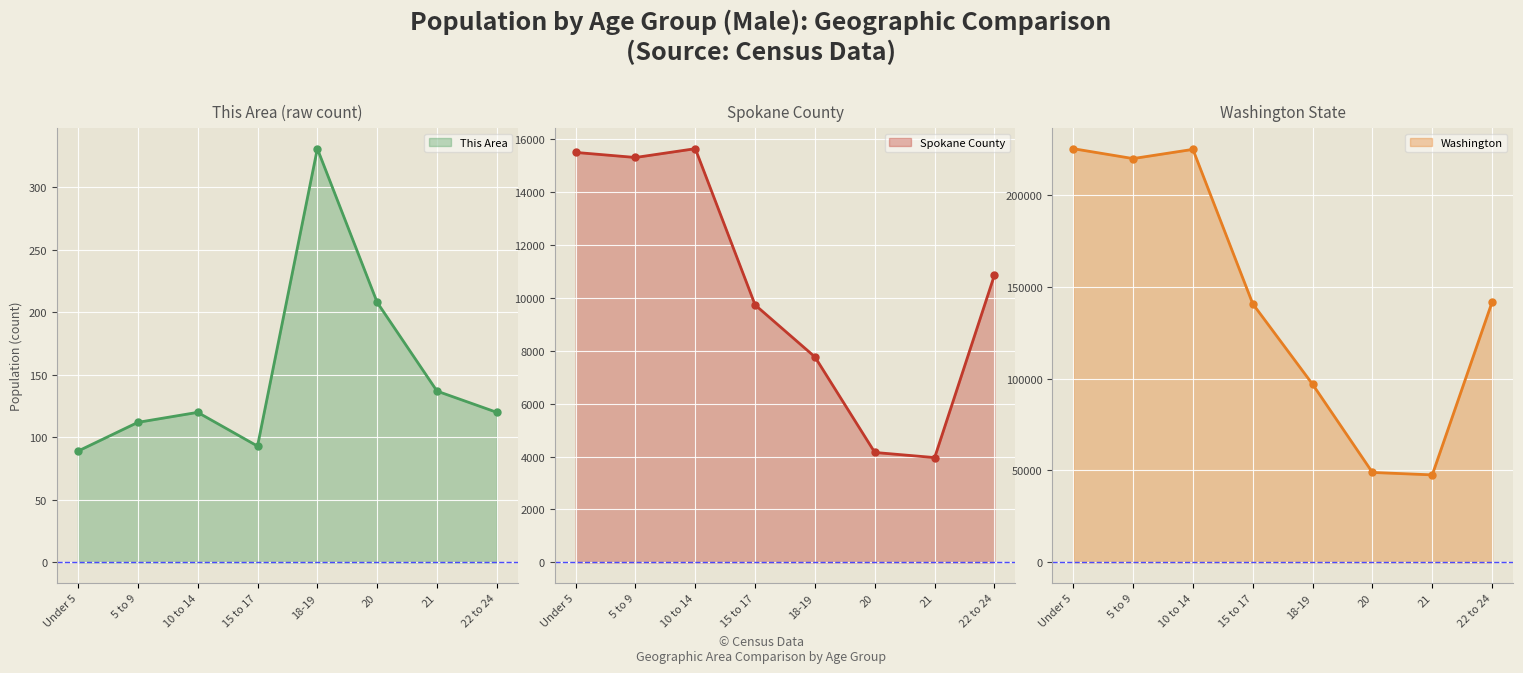

What is the greatest value displayed?

225088